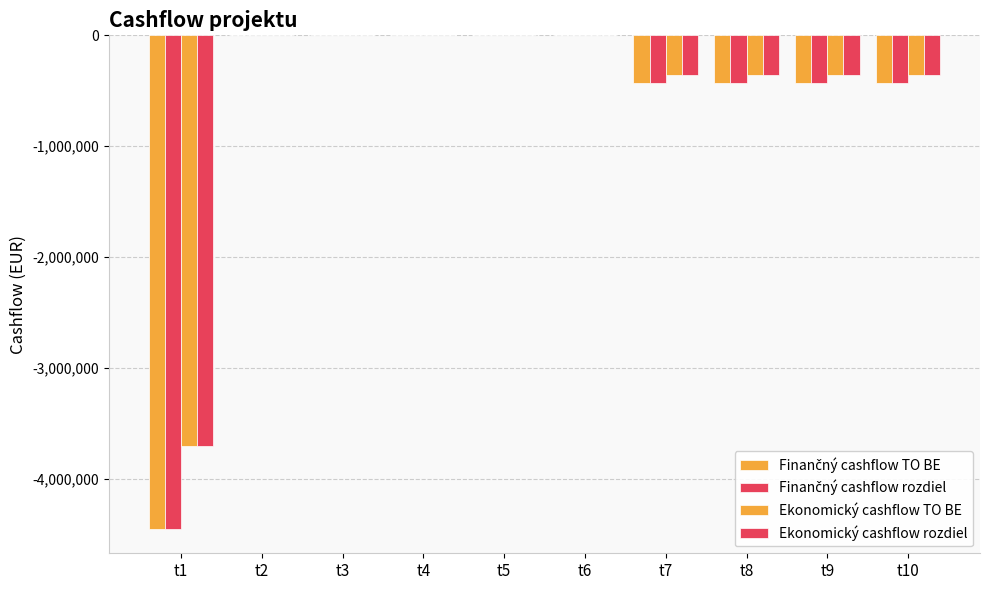

Count the number of categories in the chart.

10